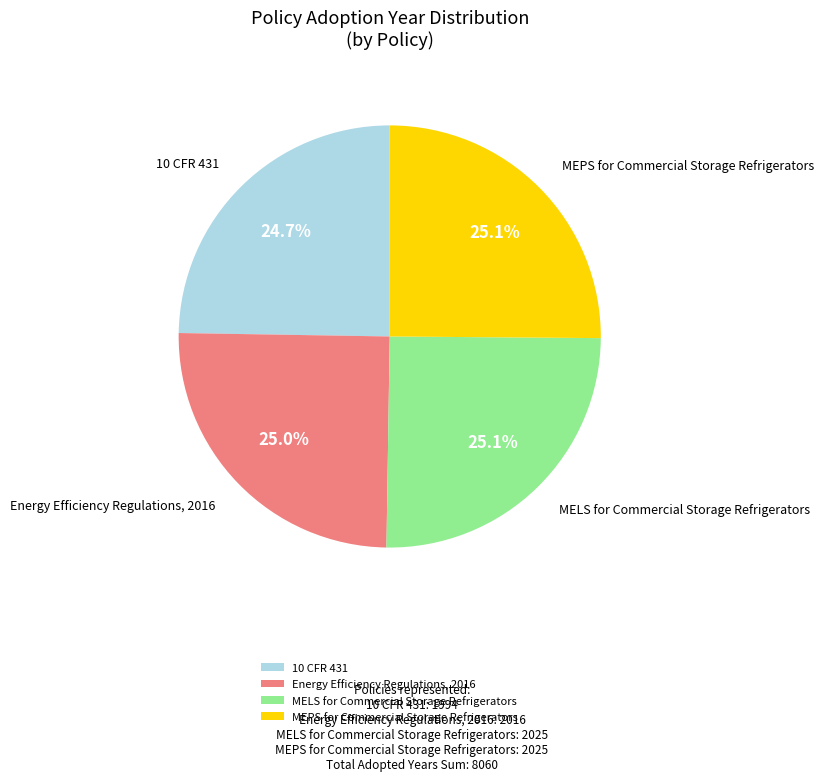

Do MELS for Commercial Storage Refrigerators and Energy Efficiency Regulations, 2016 together represent more than half of the pie?

Yes